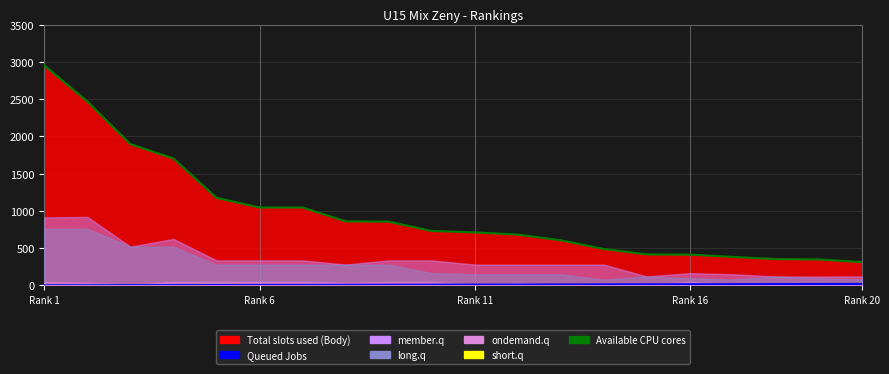

What is the minimum value shown in the chart?

1